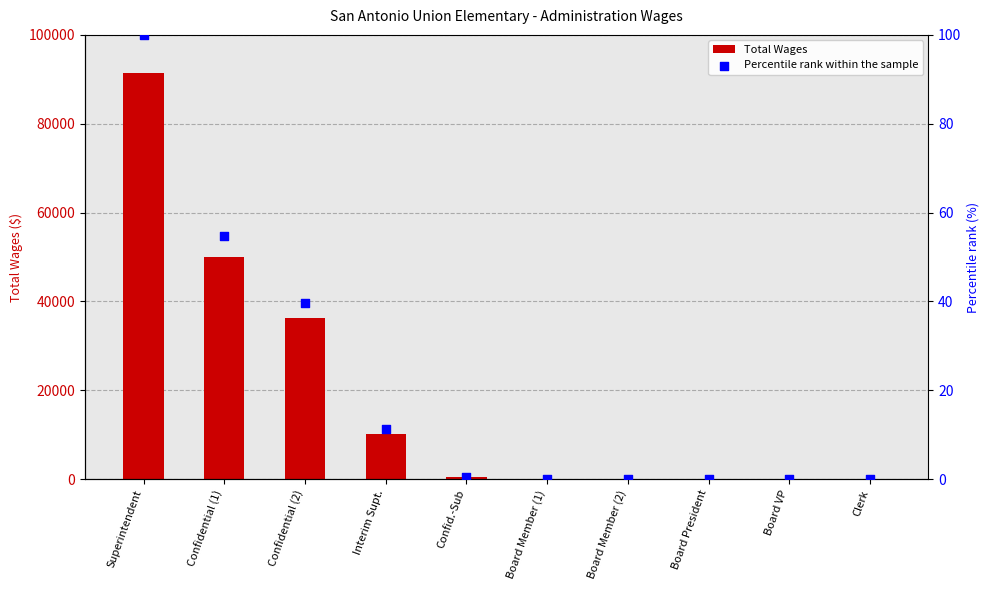

Is the value of Total Wages at Board VP greater than the value of Percentile rank within the sample at Confid.-Sub?

No